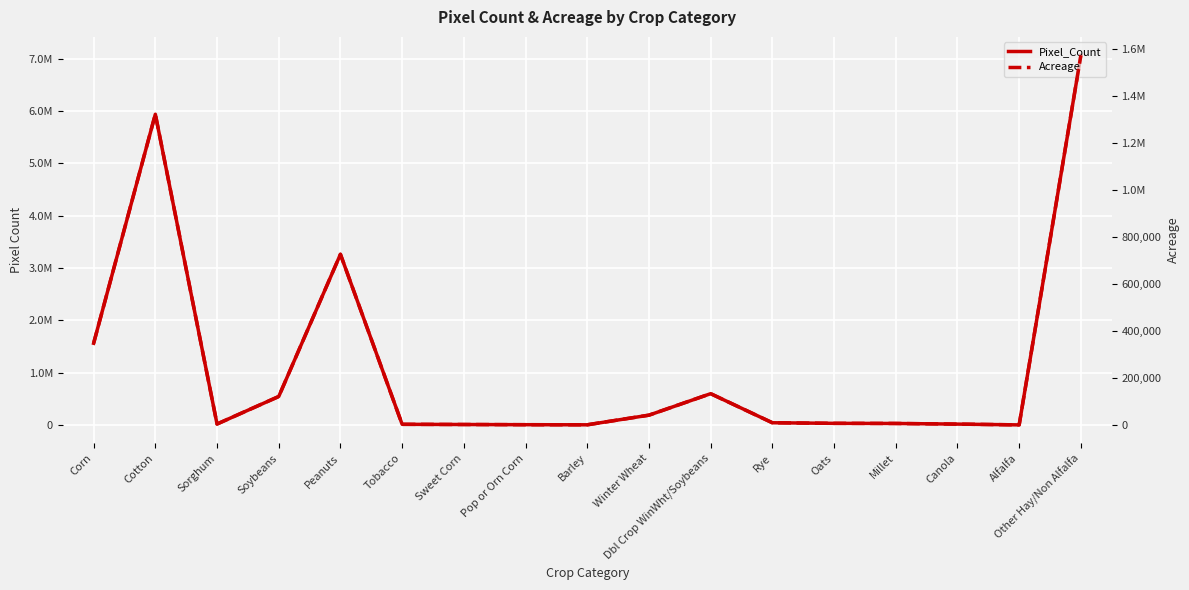

Which label corresponds to the largest value in the chart?

Other Hay/Non Alfalfa